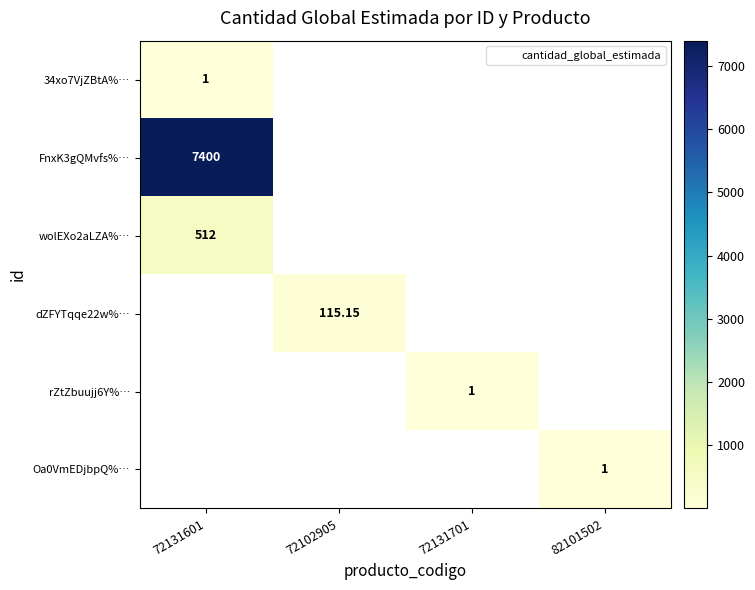

What is the minimum value for 34xo7VjZBtA%…?

1.0